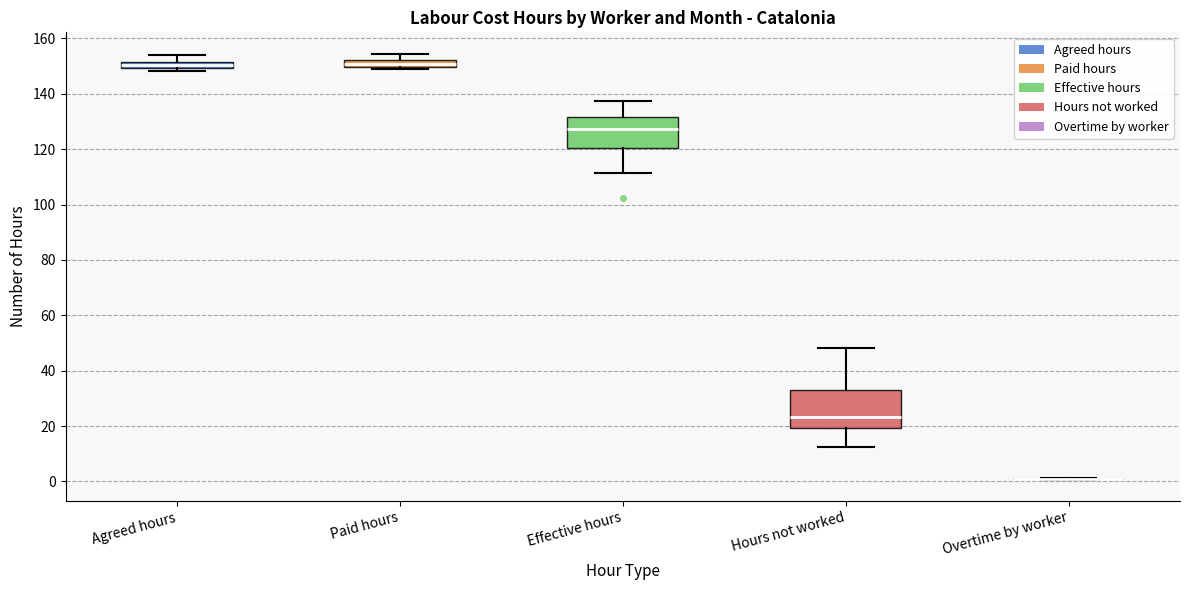

Which box is the tallest, from its lower edge to its upper edge?

Hours not worked